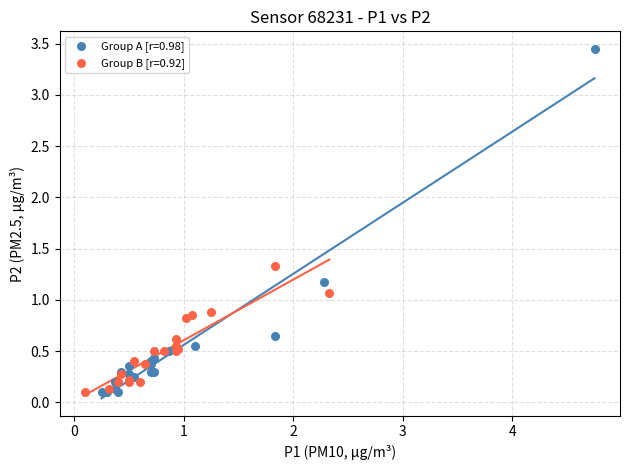

Which series reaches the maximum Y coordinate?

Group A [r=0.98]